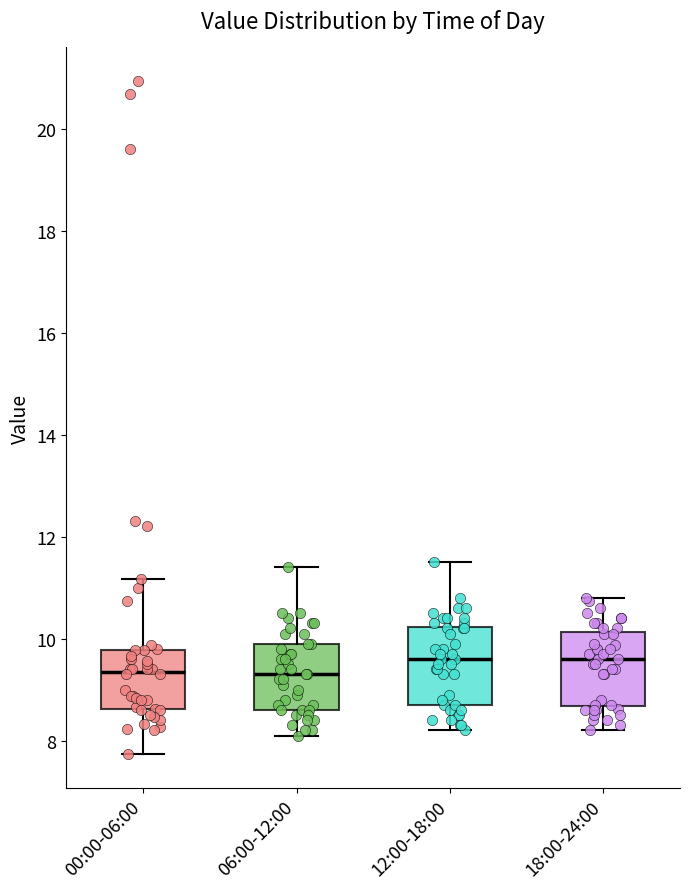

Where is the lower edge of the box for 06:00-12:00 on the y-axis? The values are not printed on the chart, so give them approximately, as read against the axis.

8.6